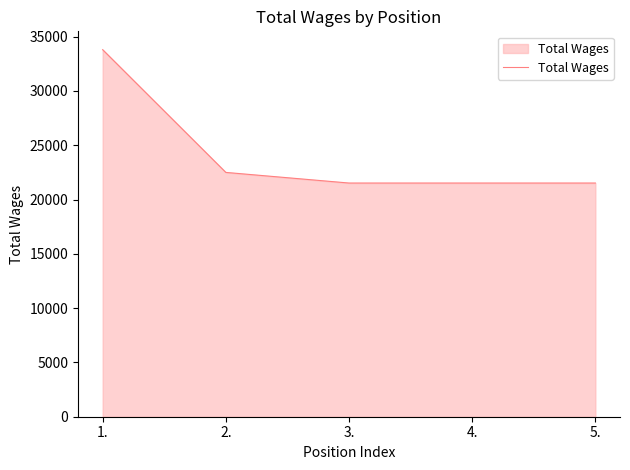

The value at 1. is 33795. True or false?

True